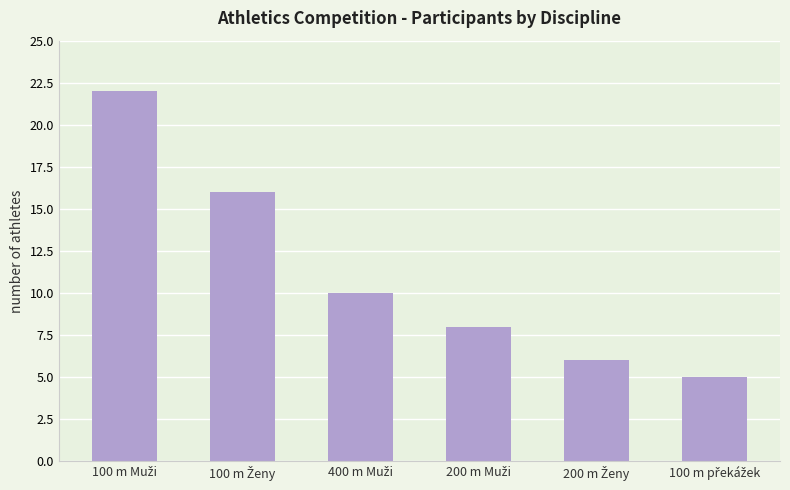

How many distinct data groups are displayed?

1